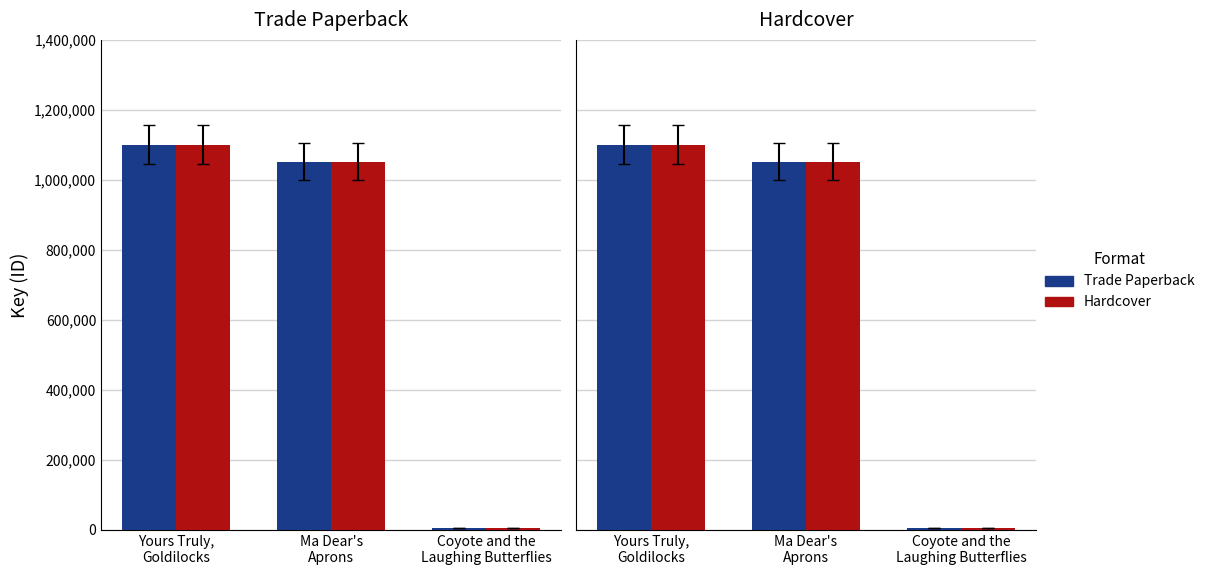

How many groups of bars are there?

3